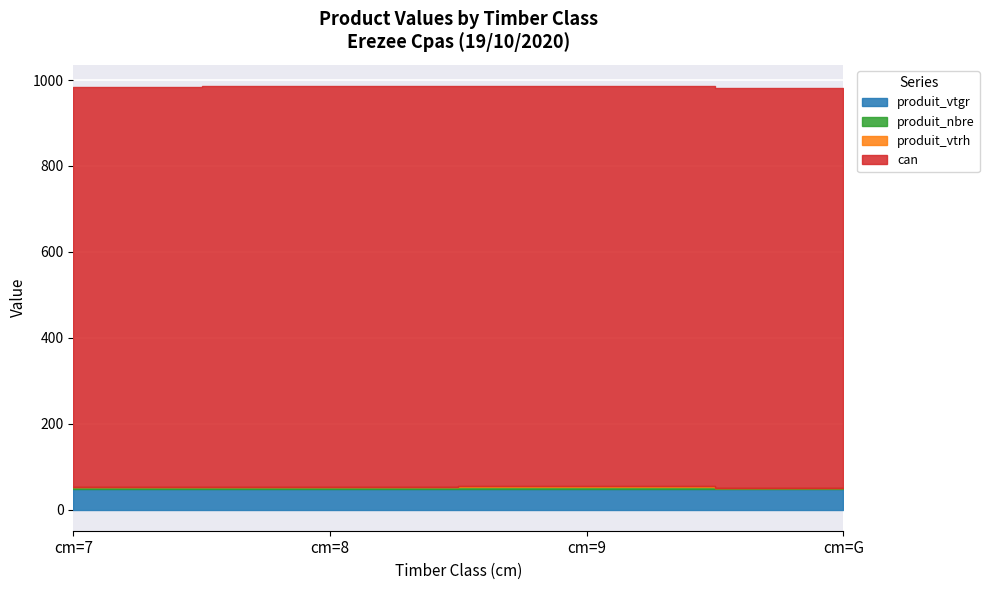

True or false: can and produit_vtrh intersect in this chart.

False